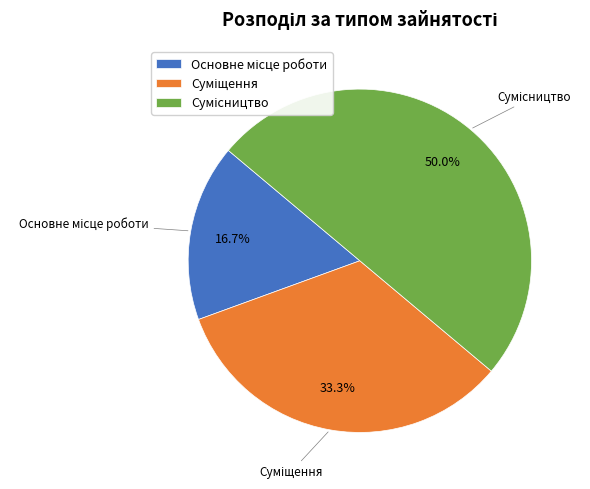

Count the number of slices in the pie.

3